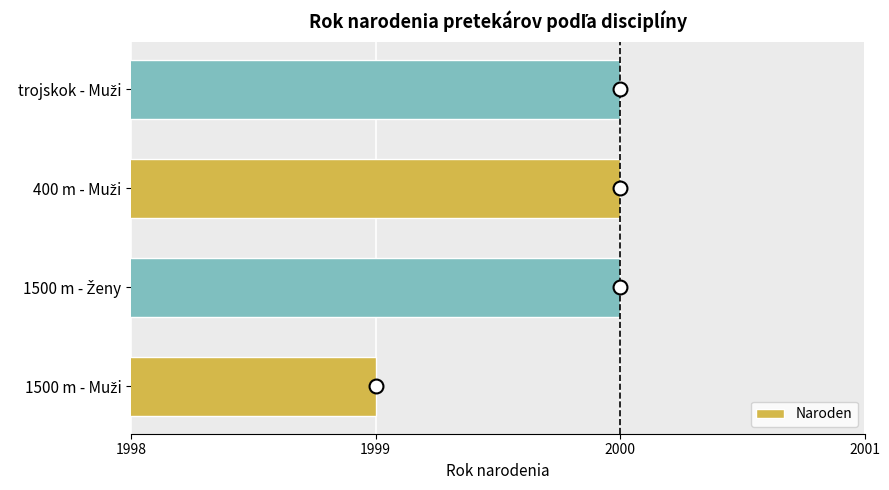

How many series are shown in this chart?

1